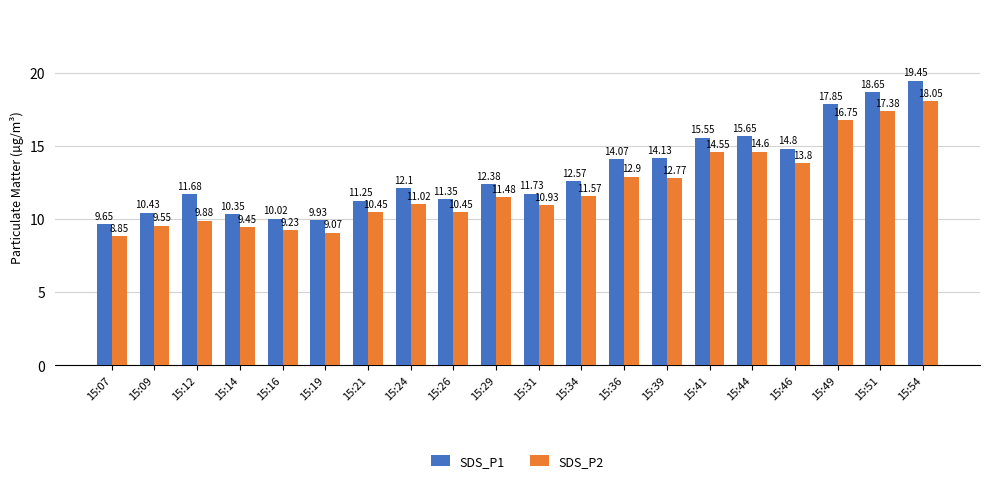

List the series in order of their peak value, lowest first.

SDS_P2, SDS_P1